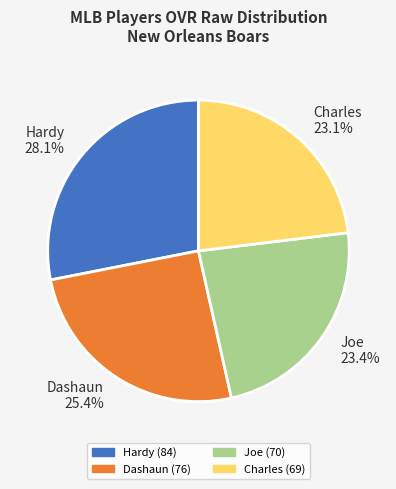

Which category has the biggest portion of the pie?

Hardy